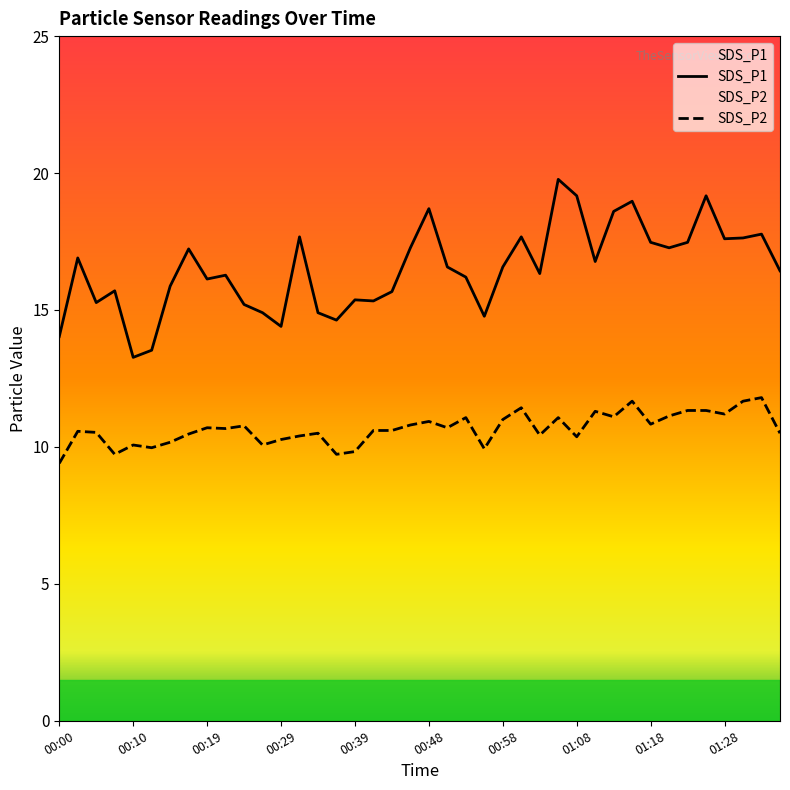

What is the minimum value shown in the chart?

9.4